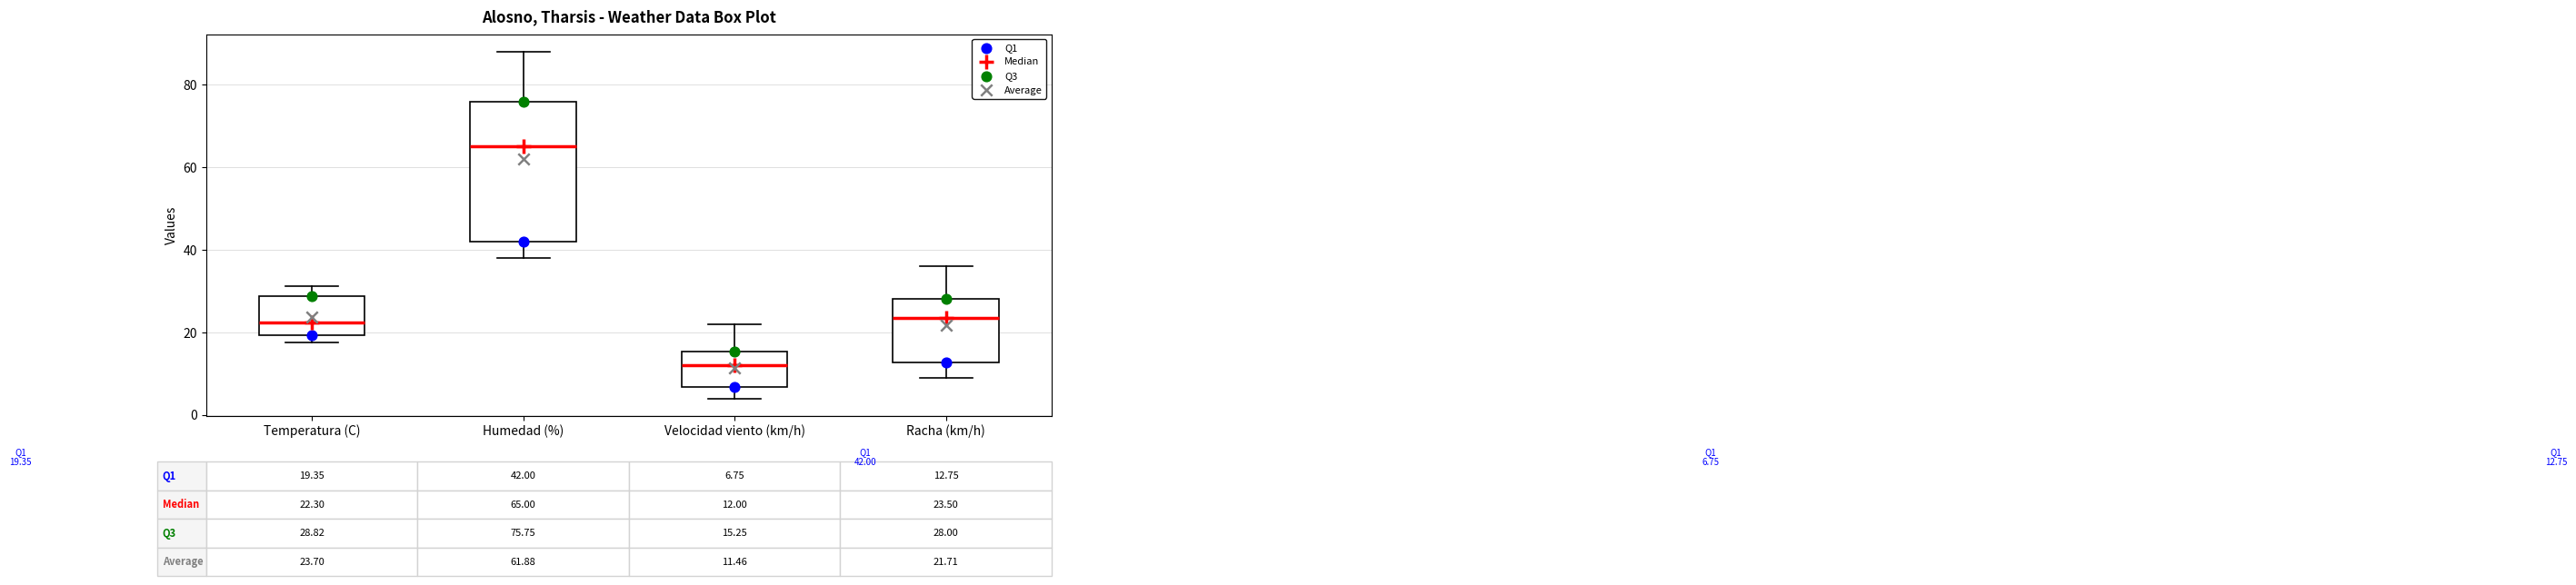

Which box has the highest median line?

Humedad (%)